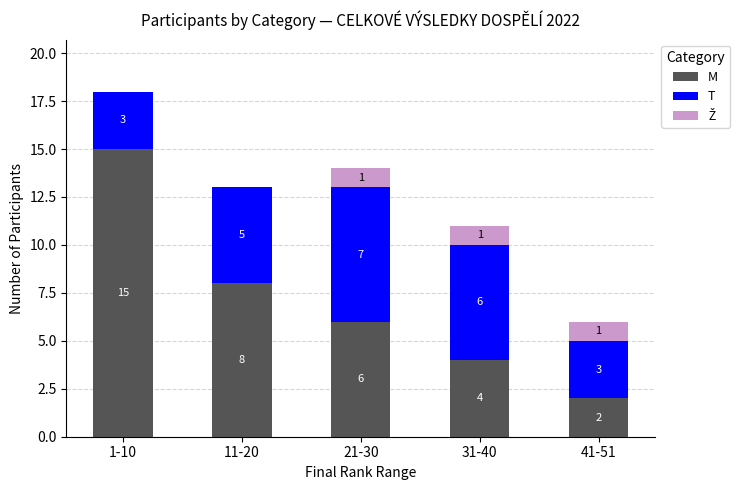

What is the sum of the M values at 31-40 and 21-30?

10